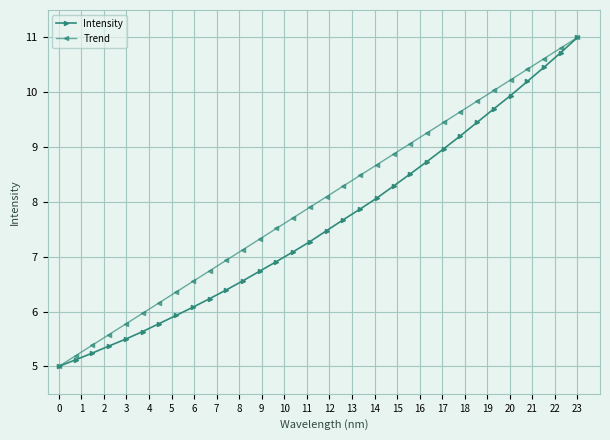

What is the minimum value shown in the chart?

5.0